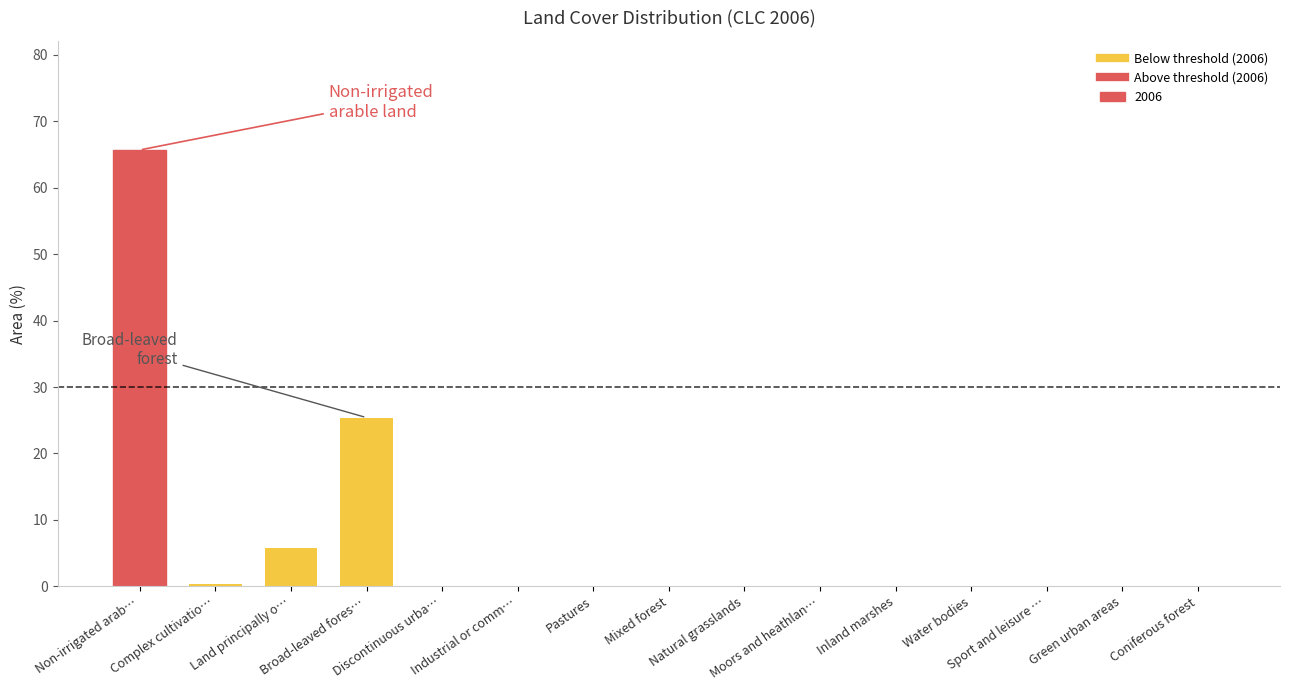

What is the greatest value displayed?

65.7